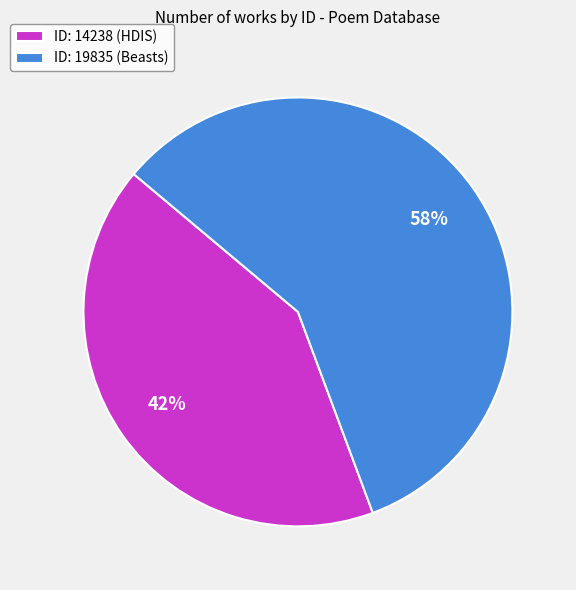

To the nearest percent, what portion does ID: 14238 (HDIS) represent?

42%